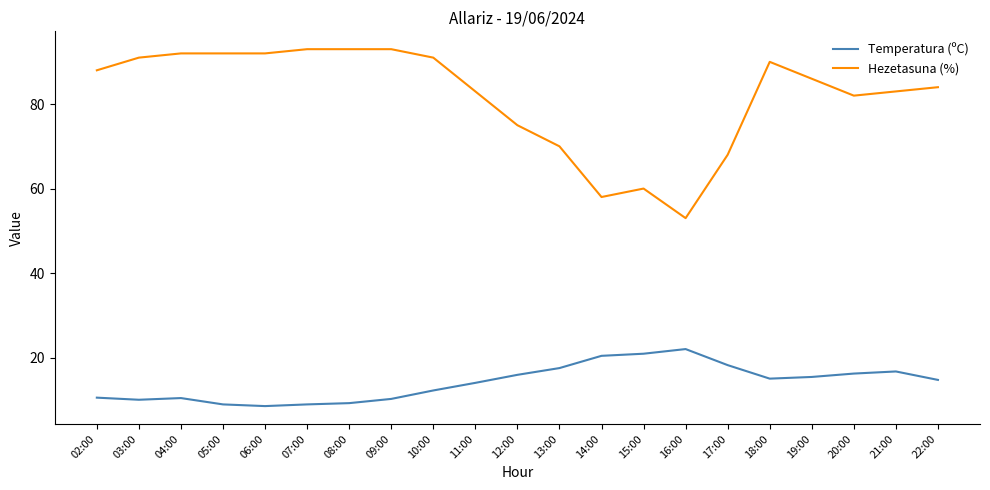

Rank the series by their average value, from highest to lowest.

Hezetasuna (%), Temperatura (ºC)